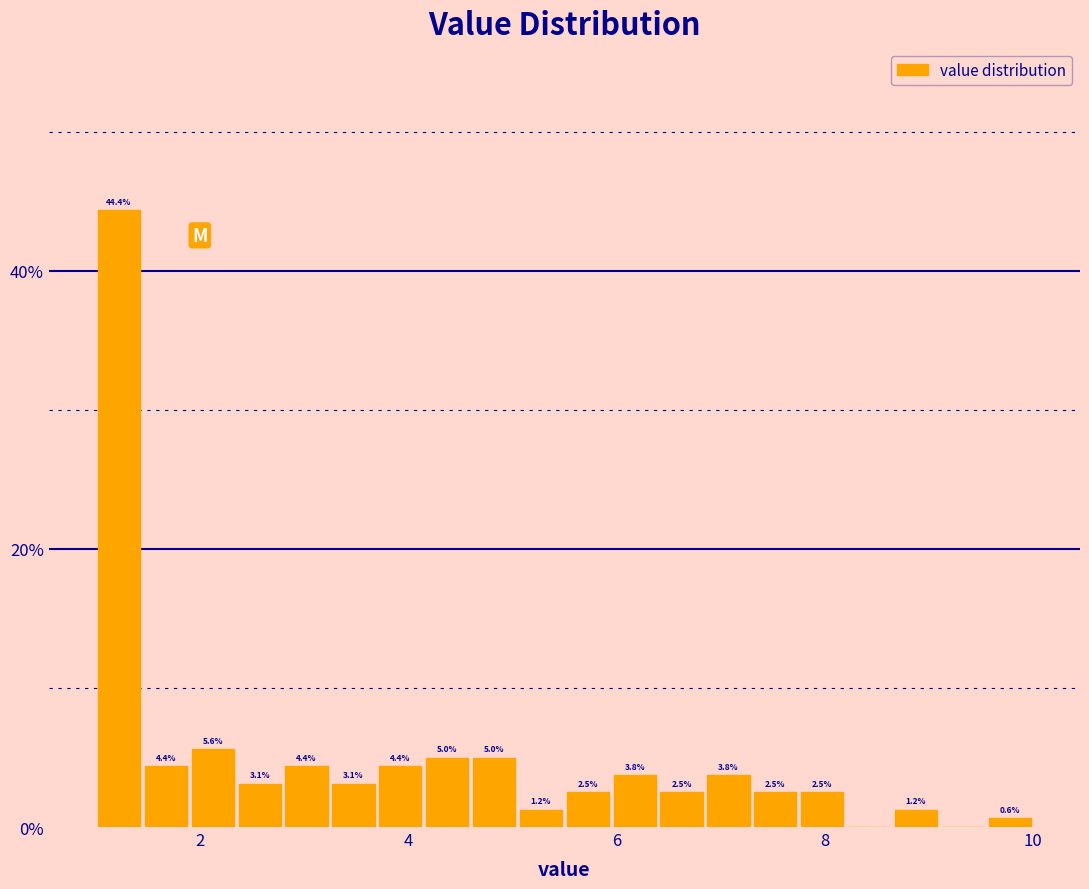

Read against the x-axis, roughly where is the centre of the tallest bar?

1.2